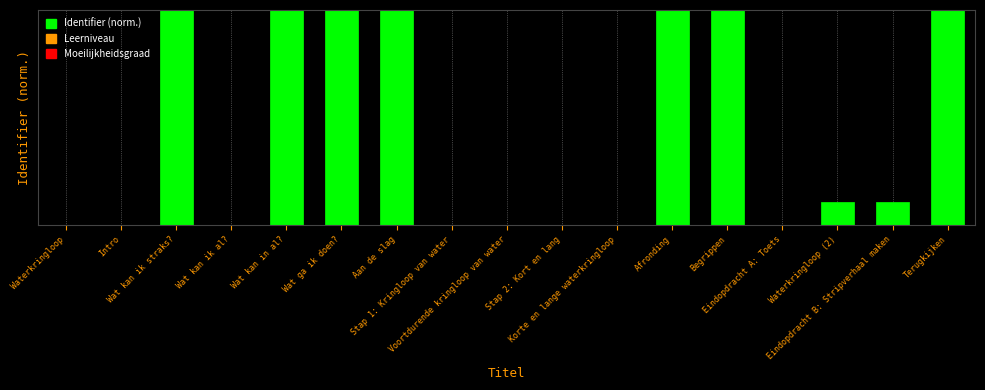

Reading left to right, what are all the values shown in this chart?

Waterkringloop=0.0	Intro=0.0	Wat kan ik straks?=9.0	Wat kan ik al?=0.0	Wat kan in al?=9.0	Wat ga ik doen?=9.0	Aan de slag=9.0	Stap 1: Kringloop van water=0.0	Voortdurende kringloop van water=0.0	Stap 2: Kort en lang=0.0	Korte en lange waterkringloop=0.0	Afronding=9.0	Begrippen=9.0	Eindopdracht A: Toets=0.0	Waterkringloop (2)=1.0	Eindopdracht B: Stripverhaal maken=1.0	Terugkijken=9.0